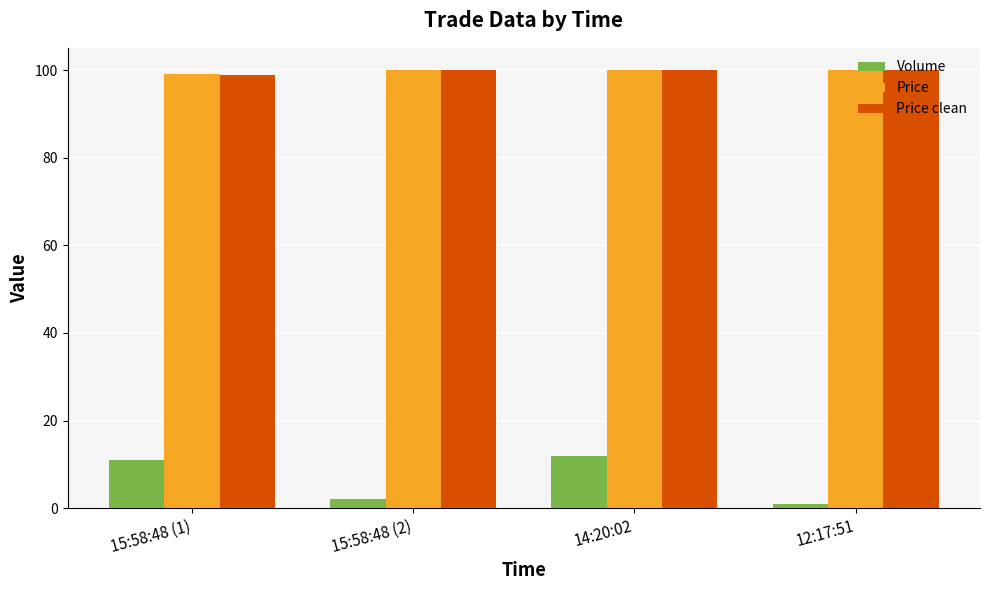

What is the maximum value shown in the chart?

100.1